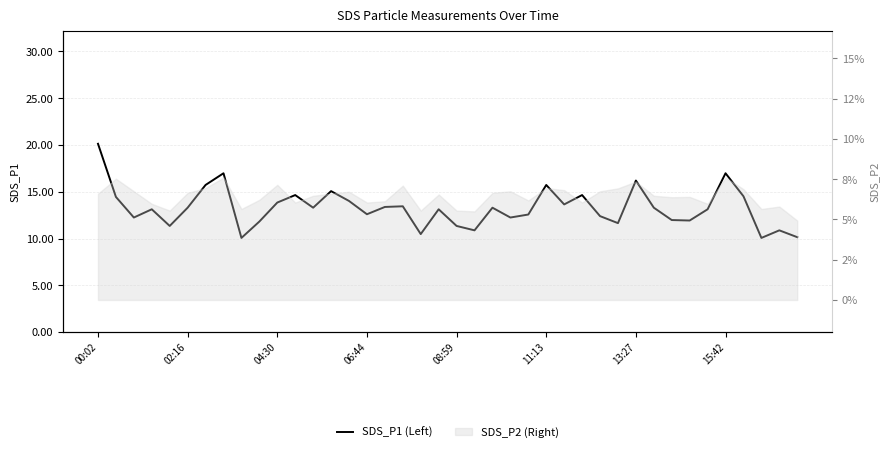

Approximately how many times larger is the value at 13 compared to 36?

1.0